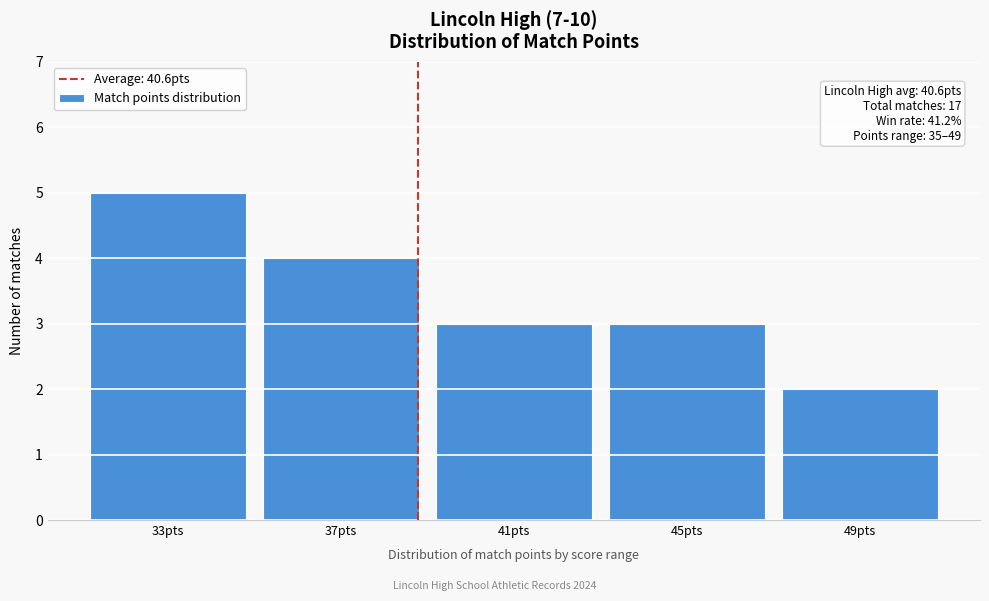

Reading left to right, extract all data points from this chart.

33pts=5	37pts=4	41pts=3	45pts=3	49pts=2